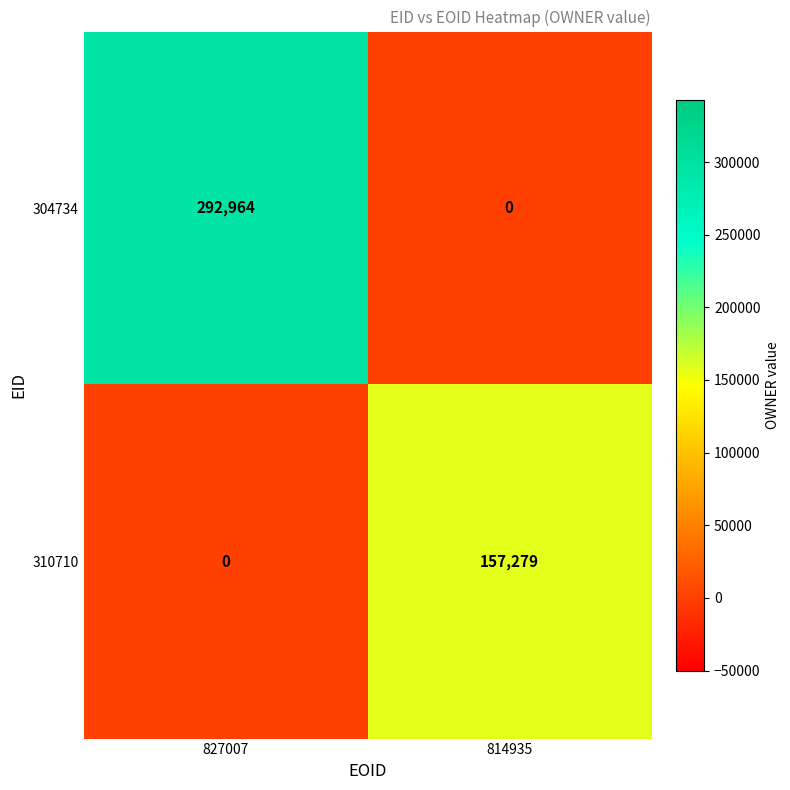

How many positive values does the 304734 series have?

1